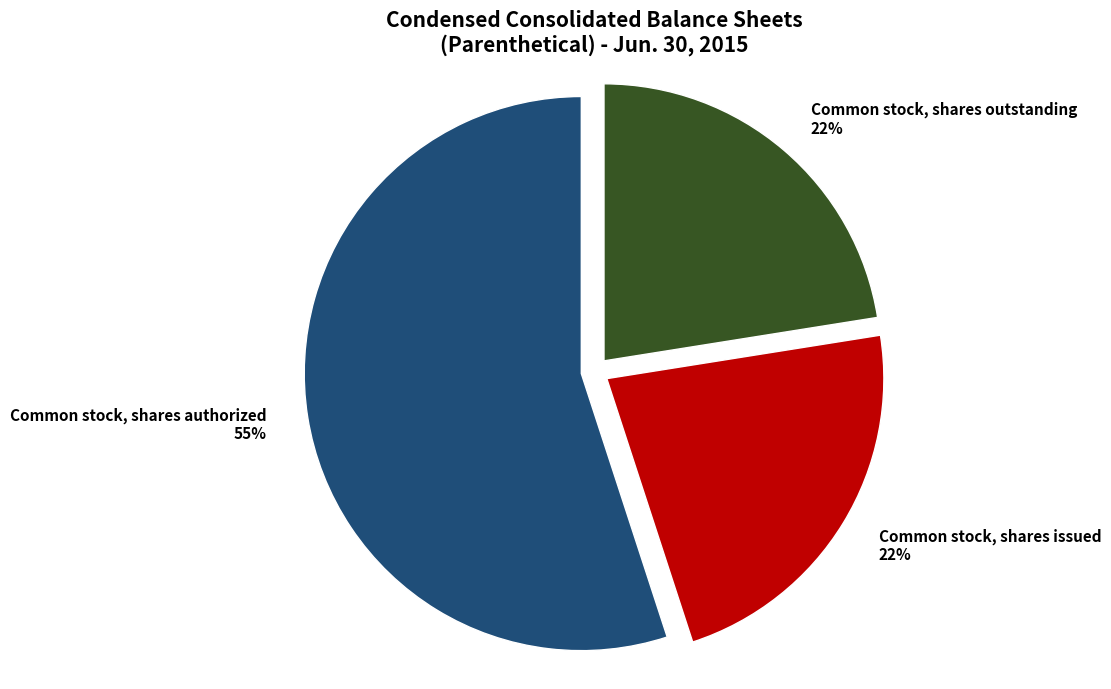

To the nearest percent, what portion does Common stock, shares issued represent?

22%